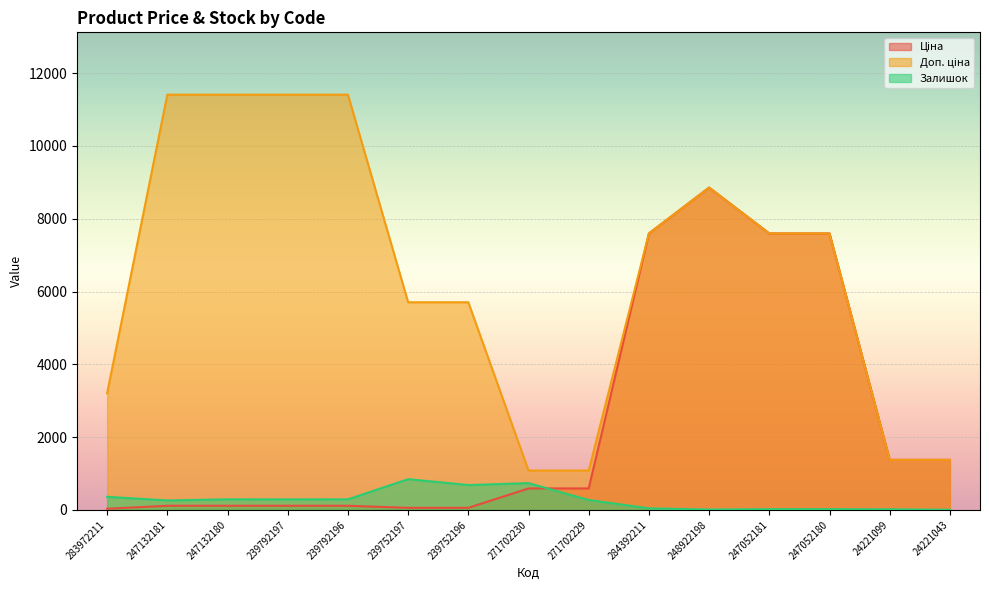

List the series in order of their peak value, highest first.

Доп. ціна, Ціна, Залишок